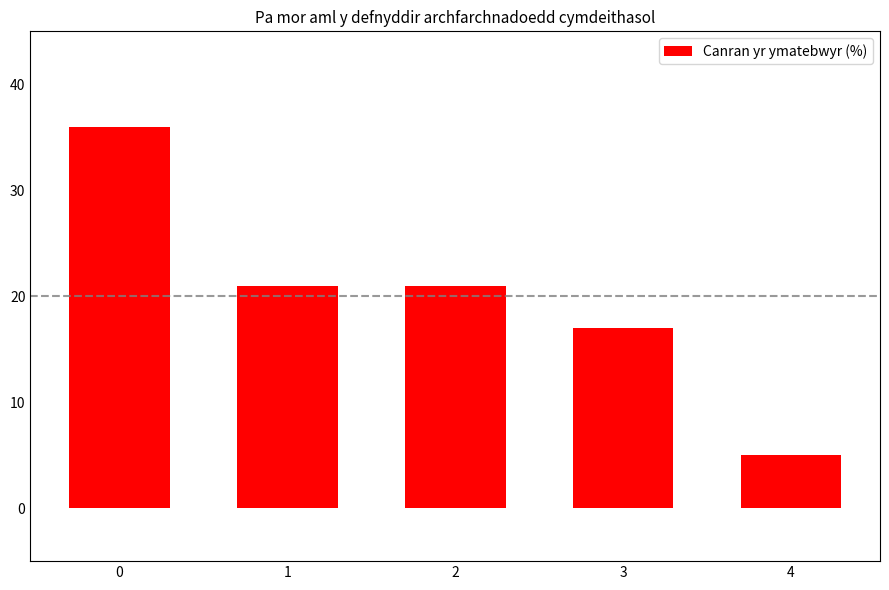

What is the value of the 2nd bar from the left?

21